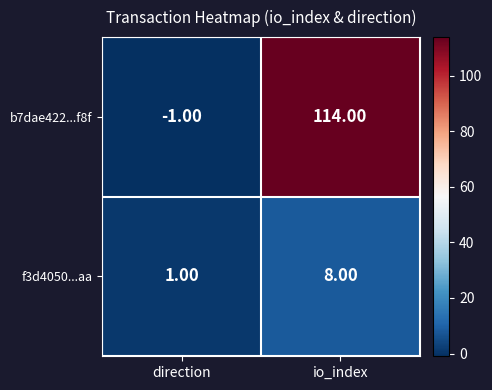

Which category has the highest value across all series?

io_index